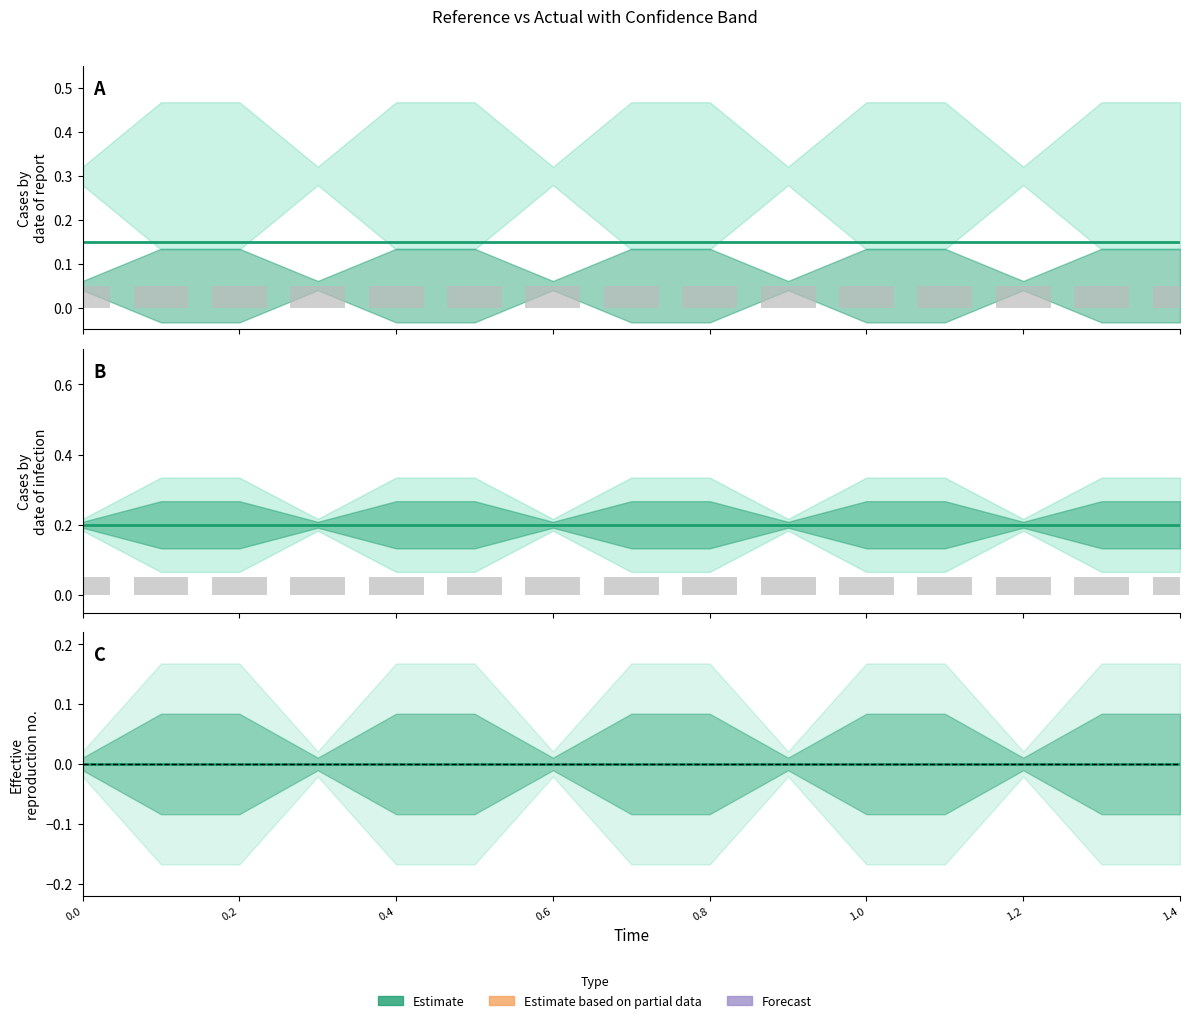

Reading right to left, extract all data points from this chart.

reference: 0.0	0.0	0.0	0.0	0.0	0.0	0.0	0.0	0.0	0.0	0.0	0.0	0.0	0.0	0.0
actual (raw): 0.1	0.1	0.1	0.1	0.1	0.1	0.1	0.1	0.1	0.1	0.1	0.1	0.1	0.1	0.1
actual: 0.2	0.2	0.2	0.2	0.2	0.2	0.2	0.2	0.2	0.2	0.2	0.2	0.2	0.2	0.2